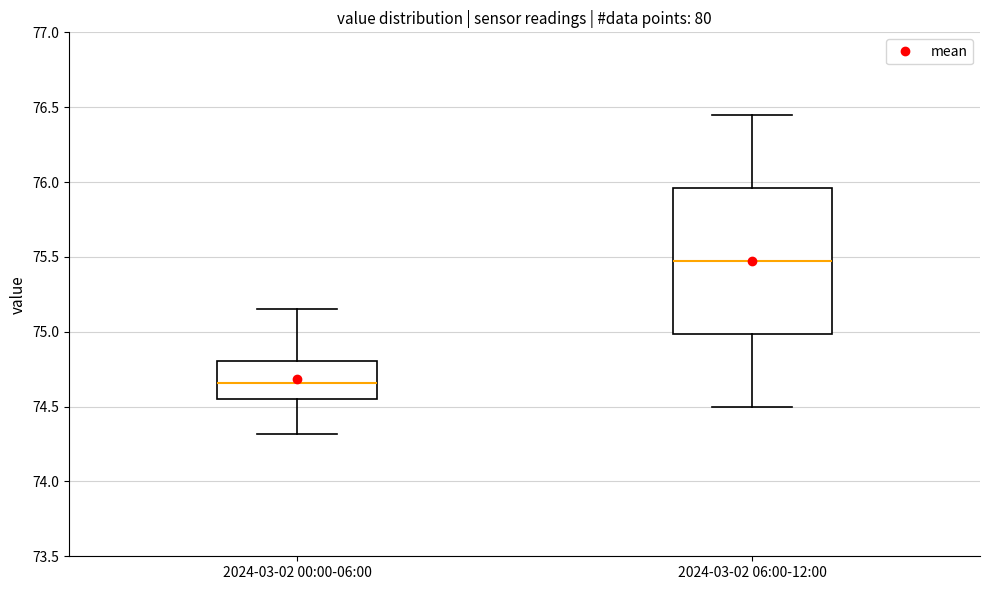

Which box is the tallest, from its lower edge to its upper edge?

2024-03-02 06:00-12:00